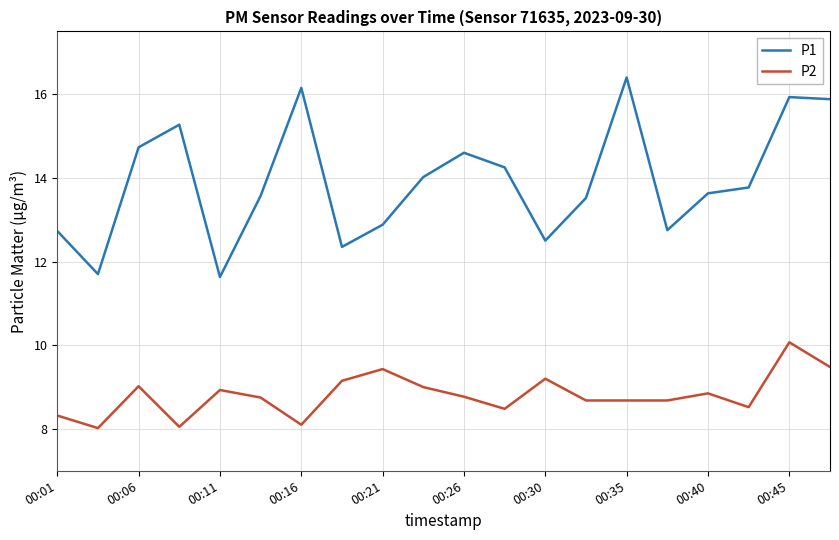

True or false: P1 and P2 intersect in this chart.

False